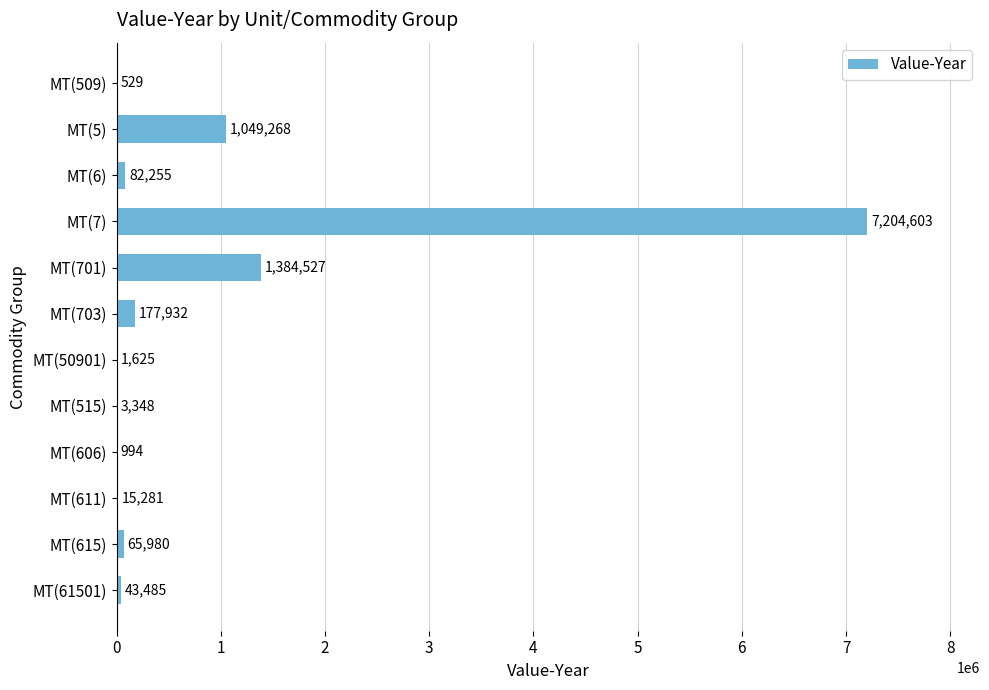

At which category does the chart reach its peak across all series?

MT(7)